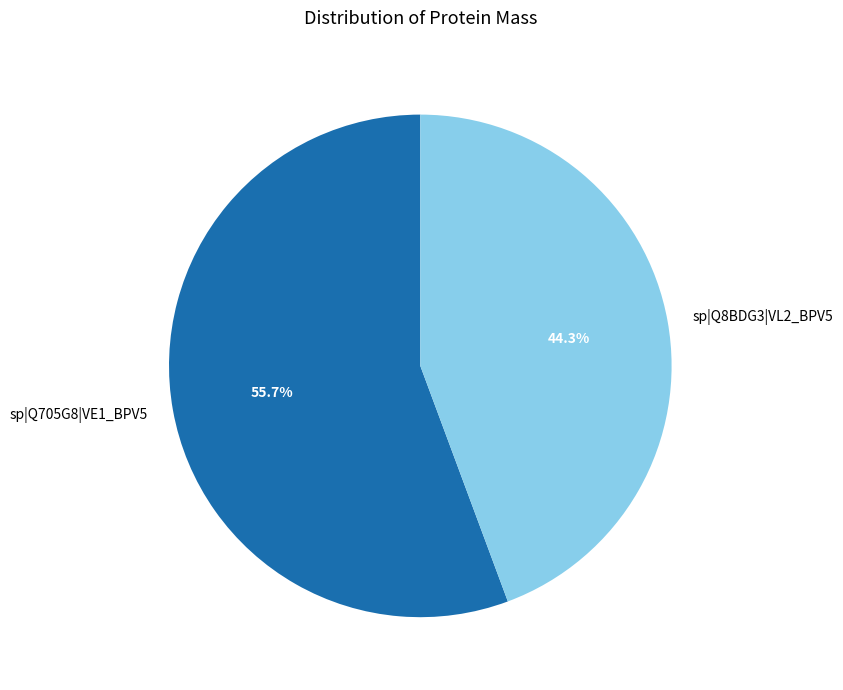

What percentage is NOT represented by sp|Q8BDG3|VL2_BPV5?

55.7%